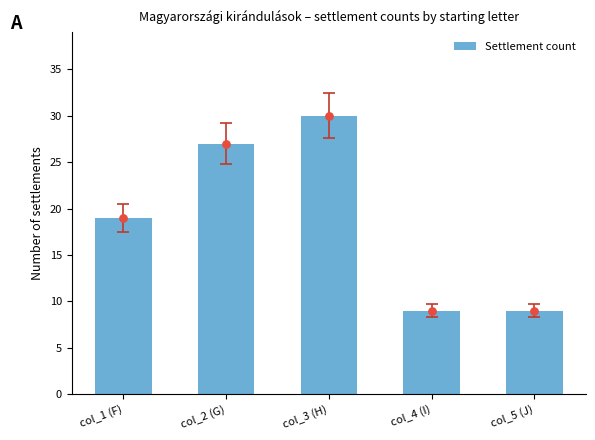

Between col_3 (H) and col_5 (J), which is larger?

col_3 (H)